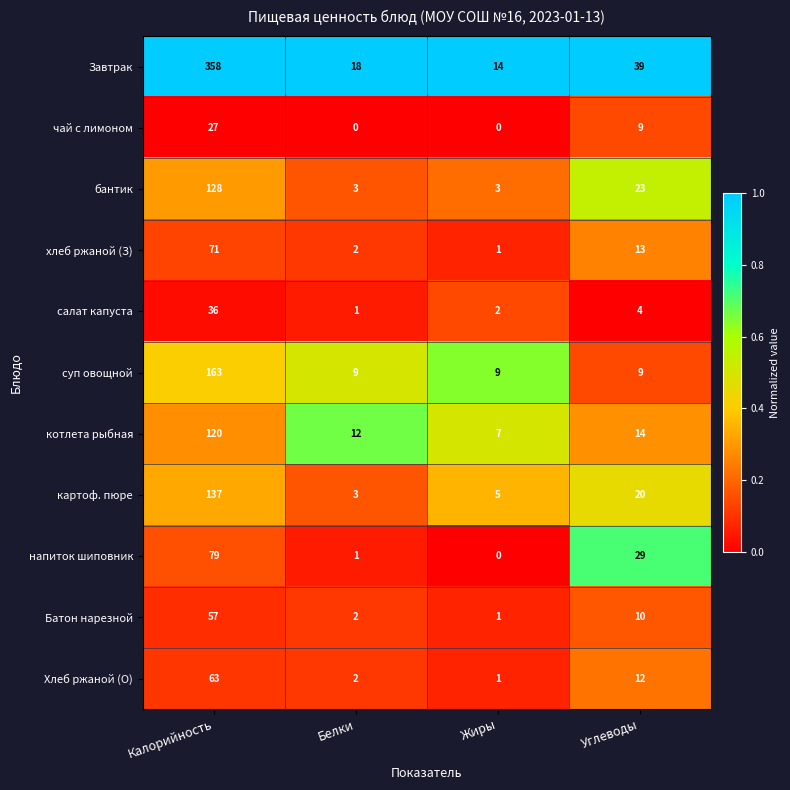

The value of напиток шиповник at Белки is 1. True or false?

True